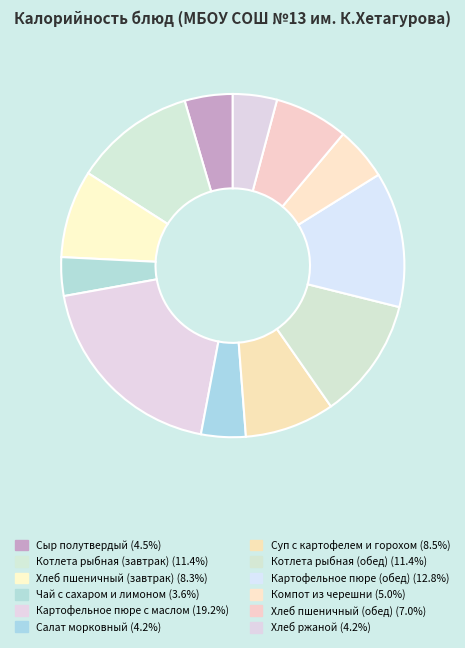

What is the total percentage of Компот из черешни and Сыр полутвердый?

9.5%